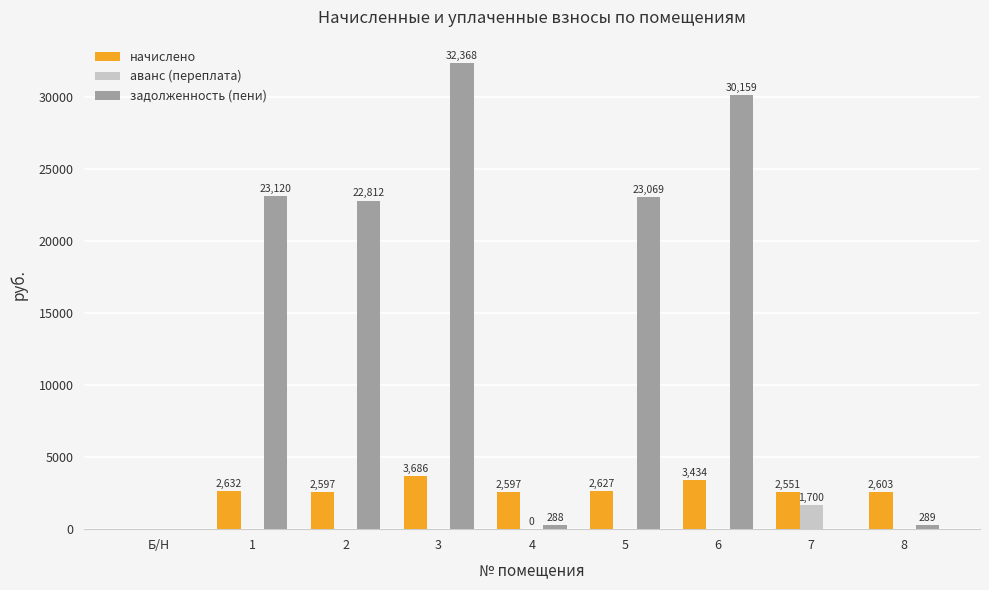

Between 1 and 6, which series saw the biggest shift?

задолженность (пени)